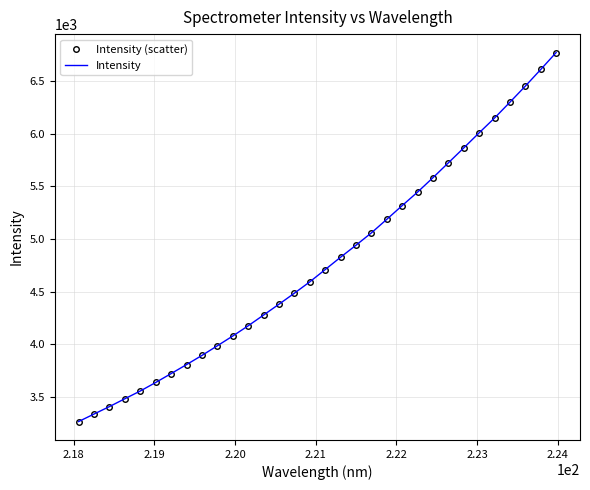

How many data points in Intensity (scatter) are less than 4709?

16